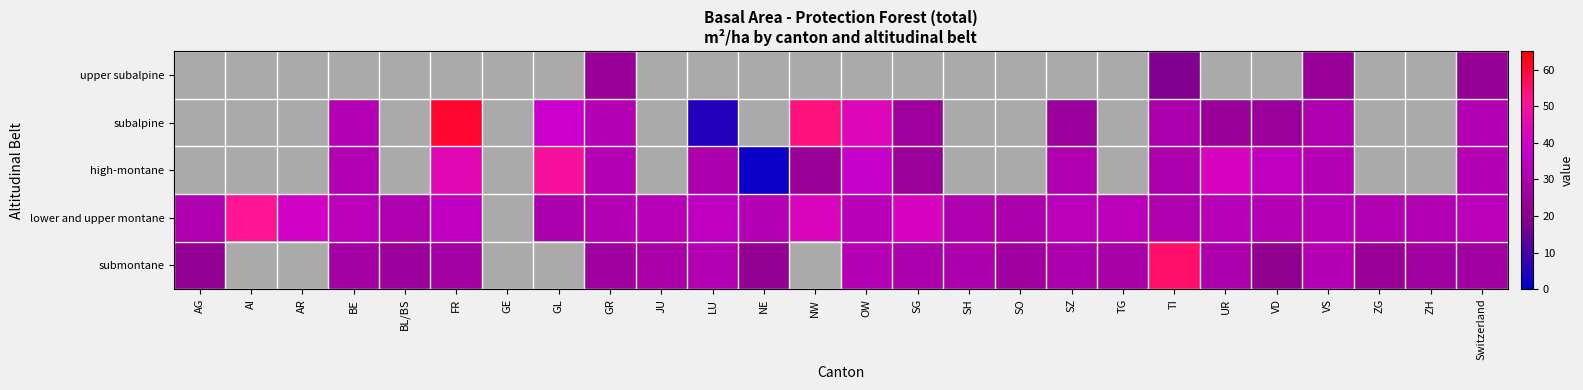

Reading left to right, what are all the values shown in this chart?

upper subalpine: AG=0.0	AI=0.0	AR=0.0	BE=0.0	BL/BS=0.0	FR=0.0	GE=0.0	GL=0.0	GR=23.5	JU=0.0	LU=0.0	NE=0.0	NW=0.0	OW=0.0	SG=0.0	SH=0.0	SO=0.0	SZ=0.0	TG=0.0	TI=18.2	UR=0.0	VD=0.0	VS=23.9	ZG=0.0	ZH=0.0	Switzerland=22.9
subalpine: AG=0.0	AI=0.0	AR=0.0	BE=32.7	BL/BS=0.0	FR=60.6	GE=0.0	GL=38.9	GR=32.7	JU=0.0	LU=5.0	NE=0.0	NW=53.7	OW=43.2	SG=25.4	SH=0.0	SO=0.0	SZ=24.8	TG=0.0	TI=29.2	UR=23.4	VD=24.4	VS=30.3	ZG=0.0	ZH=0.0	Switzerland=31.4
high-montane: AG=0.0	AI=0.0	AR=0.0	BE=31.9	BL/BS=0.0	FR=44.3	GE=0.0	GL=49.8	GR=32.1	JU=0.0	LU=29.6	NE=1.7	NW=23.5	OW=37.7	SG=24.3	SH=0.0	SO=0.0	SZ=30.5	TG=0.0	TI=29.7	UR=41.6	VD=35.5	VS=32.3	ZG=0.0	ZH=0.0	Switzerland=32.5
lower and upper montane: AG=30.6	AI=51.9	AR=40.2	BE=33.6	BL/BS=30.6	FR=36.0	GE=0.0	GL=29.5	GR=32.1	JU=33.3	LU=35.5	NE=31.8	NW=42.2	OW=33.5	SG=41.5	SH=30.0	SO=29.6	SZ=33.9	TG=34.2	TI=30.6	UR=33.5	VD=31.3	VS=33.4	ZG=31.9	ZH=31.8	Switzerland=33.8
submontane: AG=22.2	AI=0.0	AR=0.0	BE=27.5	BL/BS=24.7	FR=27.2	GE=0.0	GL=0.0	GR=25.8	JU=28.6	LU=31.7	NE=21.9	NW=0.0	OW=32.2	SG=29.4	SH=29.2	SO=25.8	SZ=29.6	TG=28.0	TI=55.5	UR=29.2	VD=21.2	VS=32.6	ZG=23.4	ZH=26.6	Switzerland=26.6